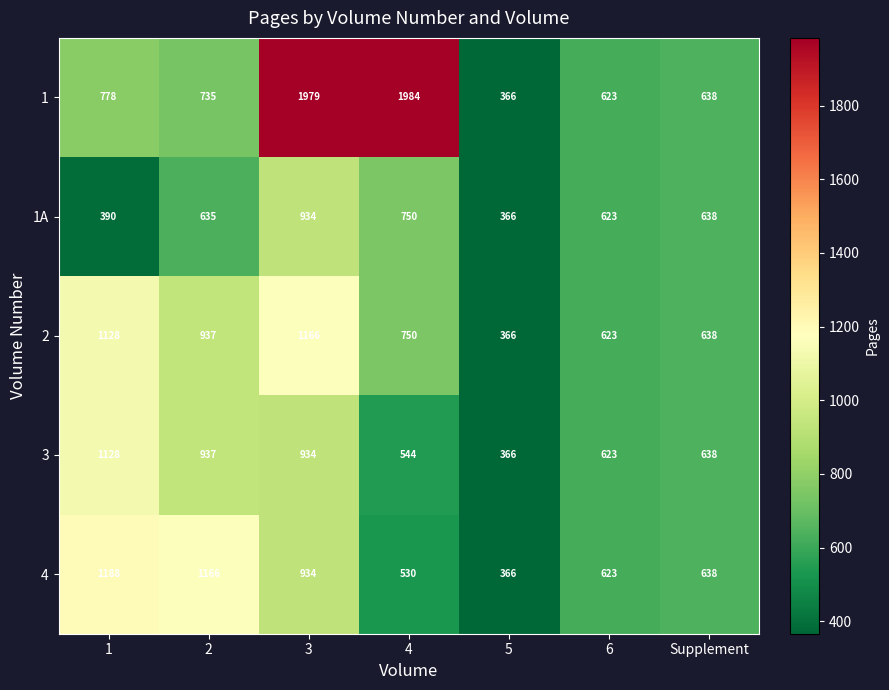

The value of 1 at Supplement is 1127. True or false?

False